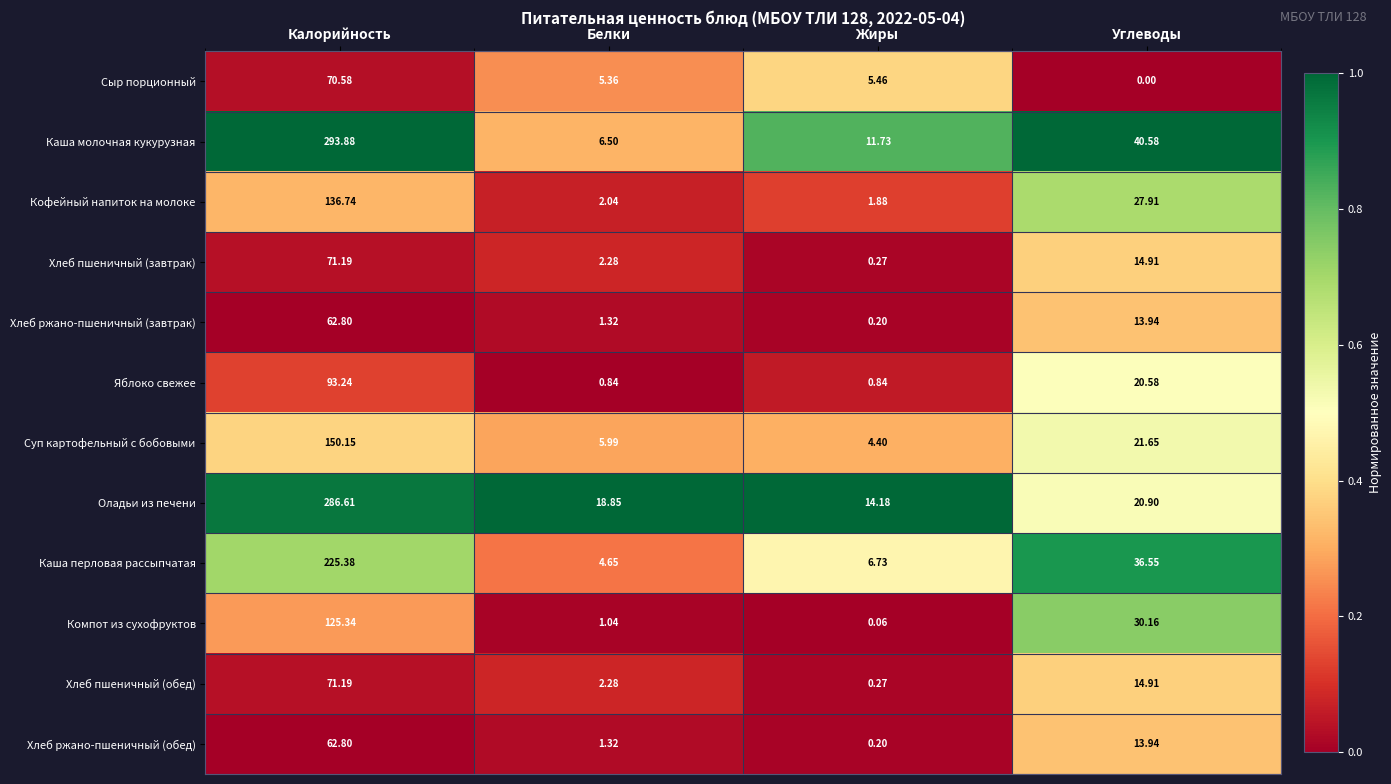

Which category has the highest value in the Суп картофельный с бобовыми series?

Калорийность